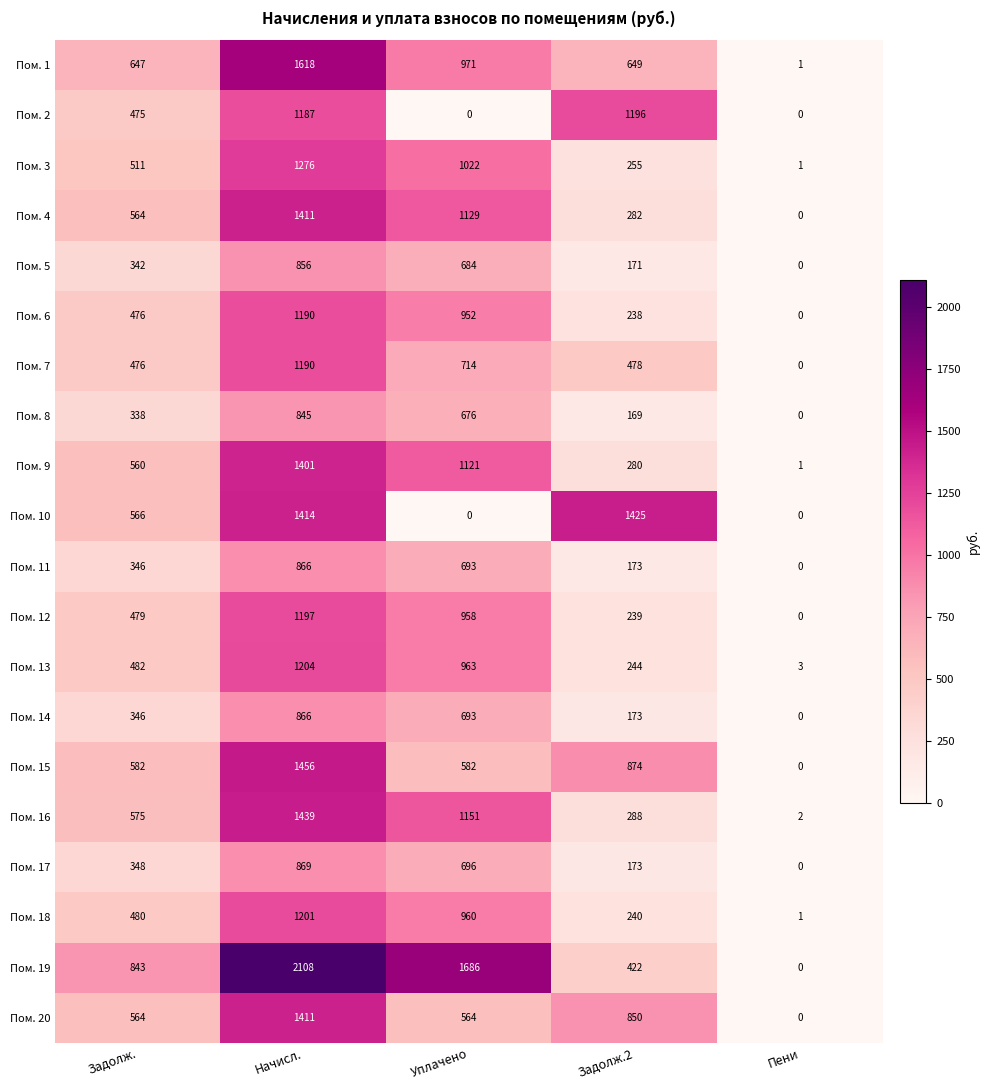

Count the number of categories in the chart.

5